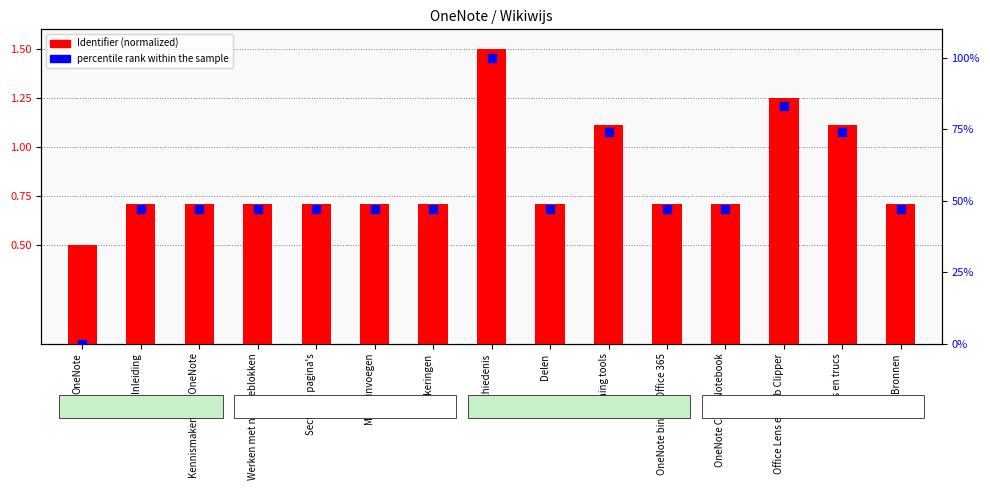

At which category is the sum across all series the highest?

Geschiedenis